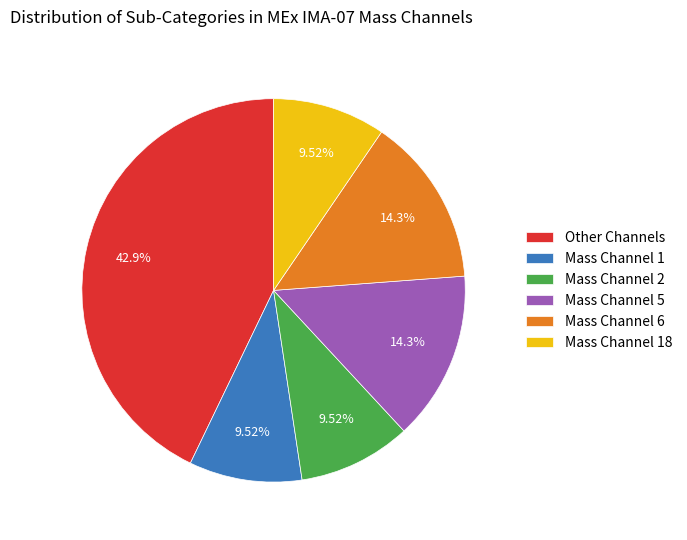

What is the largest slice in the pie chart?

Other Channels